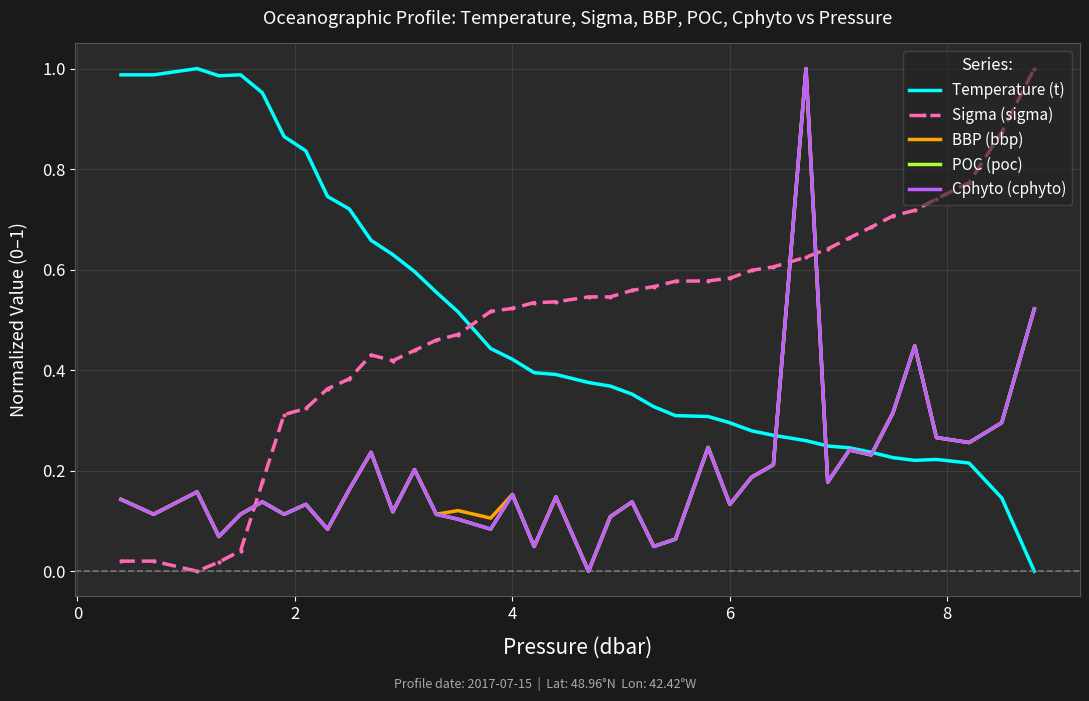

True or false: BBP (bbp) and Temperature (t) intersect in this chart.

True